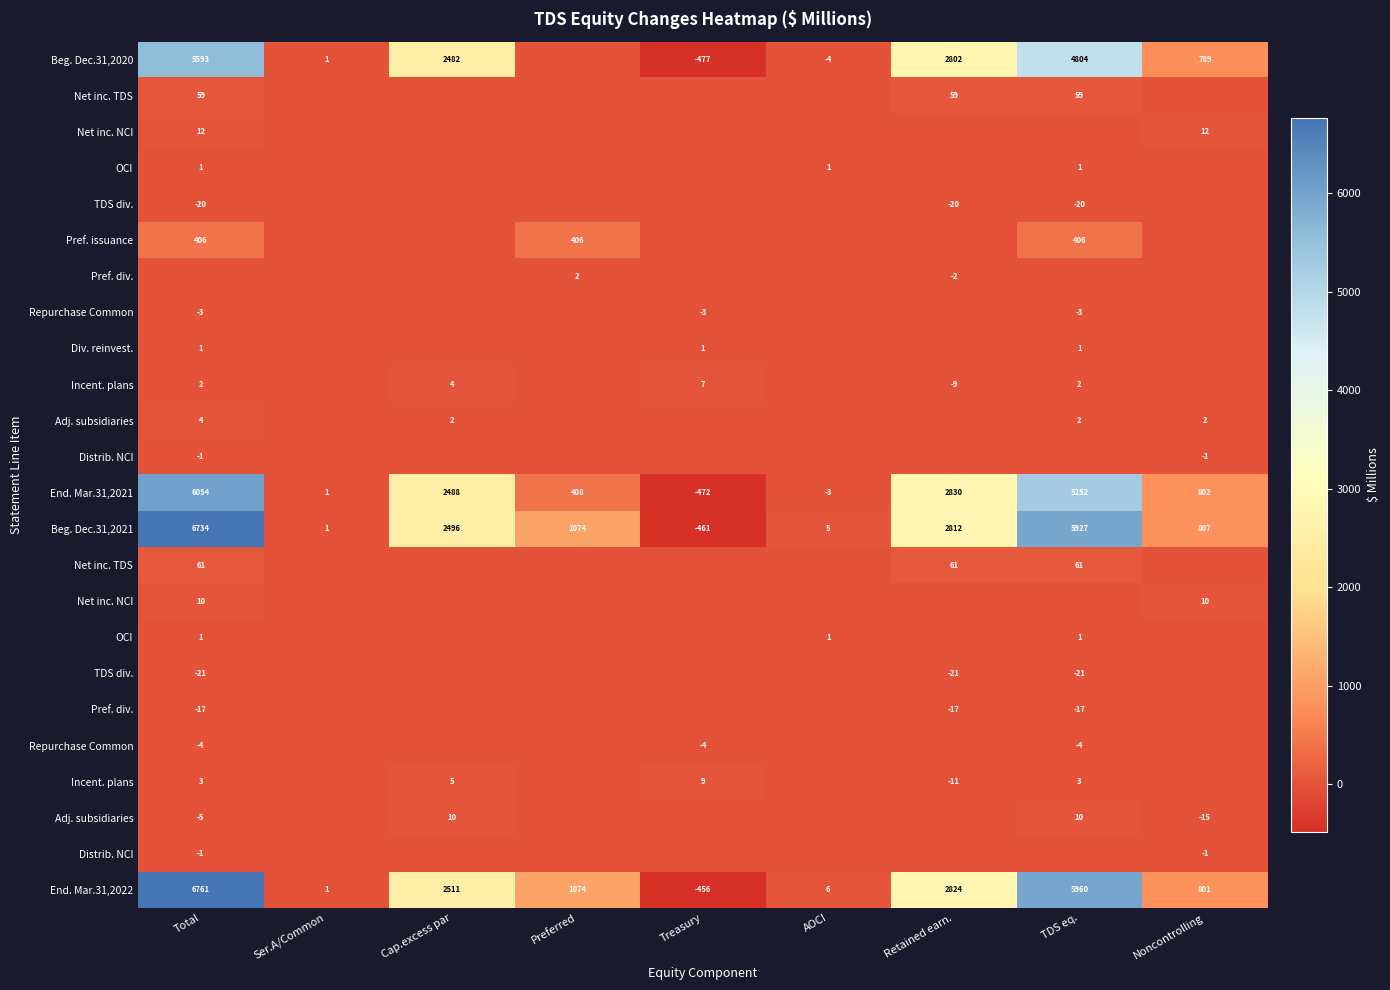

How many distinct data groups are displayed?

24